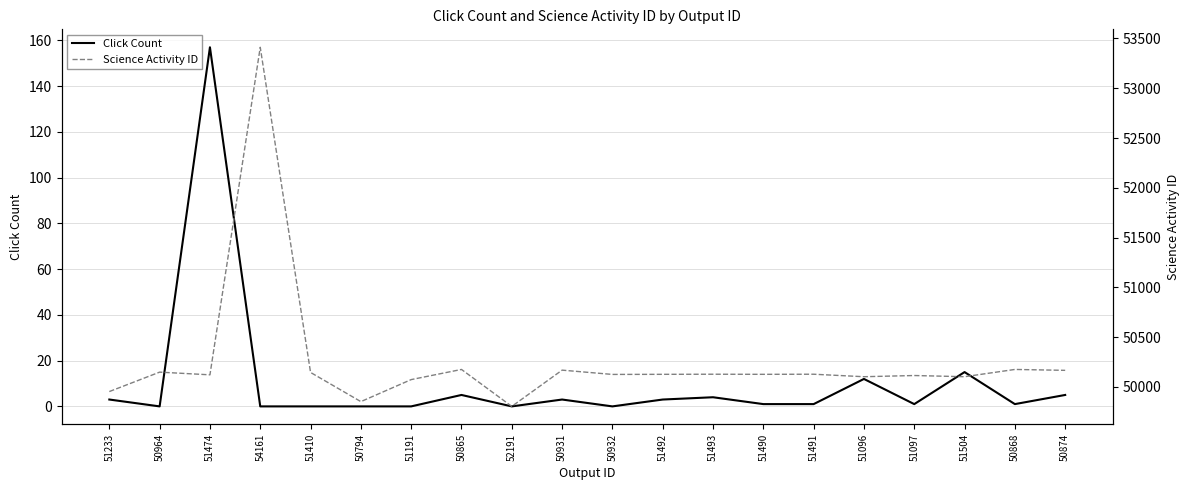

True or false: Science Activity ID and Click Count cross at least once.

False